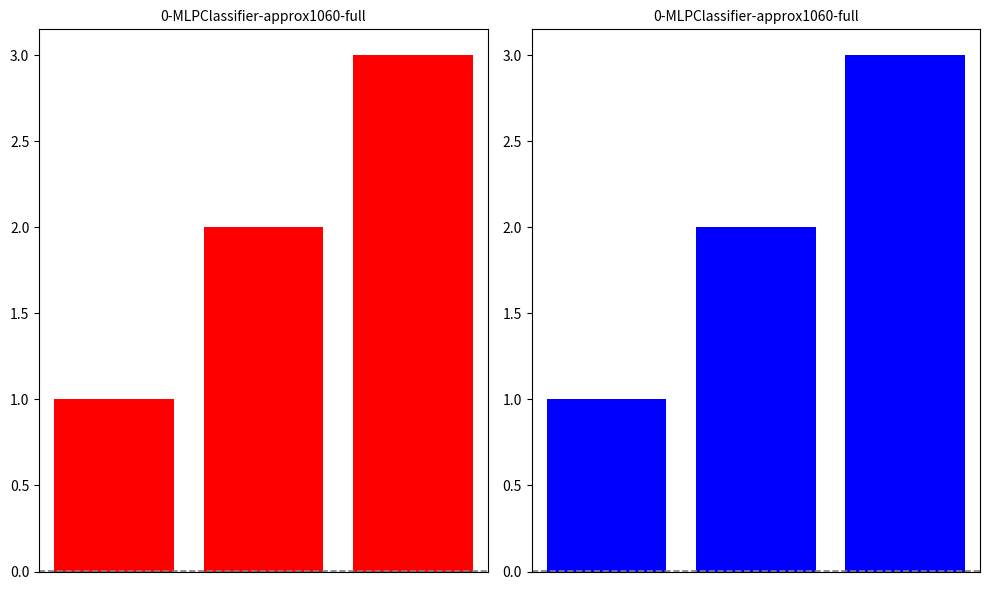

Are the bars horizontal?

No